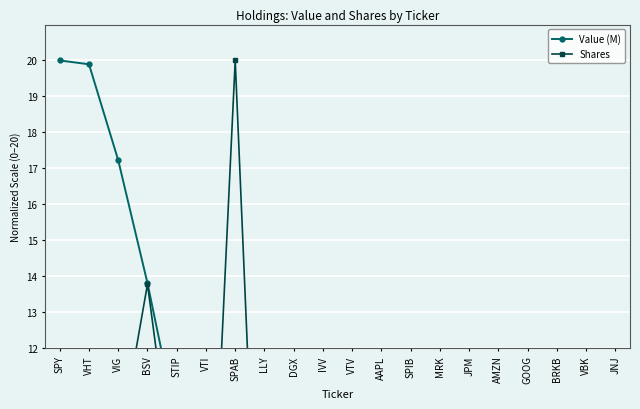

What is the difference between the maximum and minimum values in the Shares series?

20.0